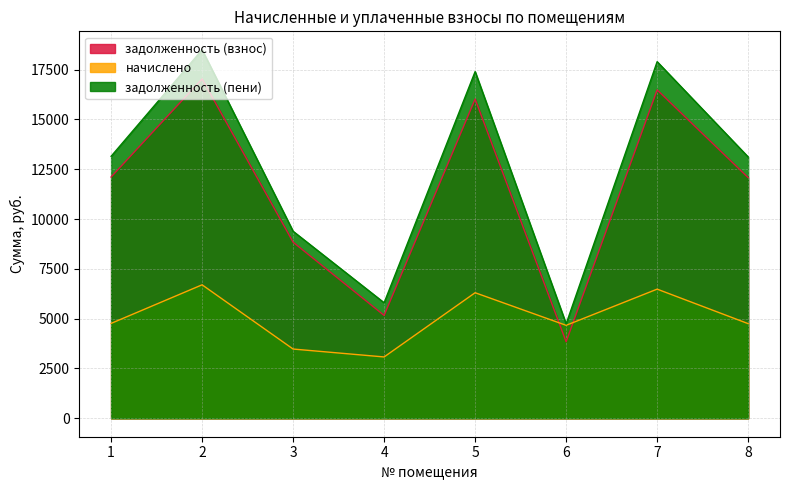

In задолженность (взнос), how many points are higher than both neighbors (excluding endpoints)?

3